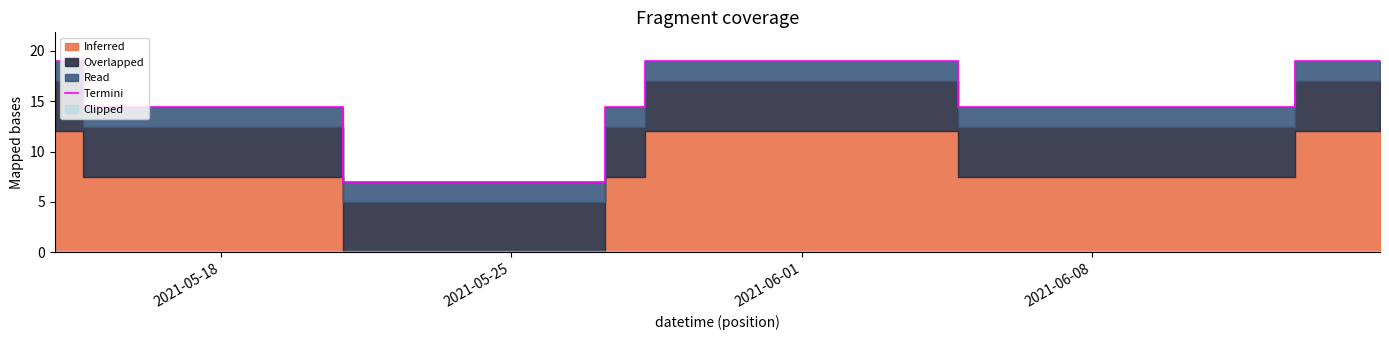

Reading right to left, list all the values displayed in this chart.

19.0	19.0	19.0	14.4	14.4	19.0	19.0	14.4	7.0	14.4	19.0	19.0